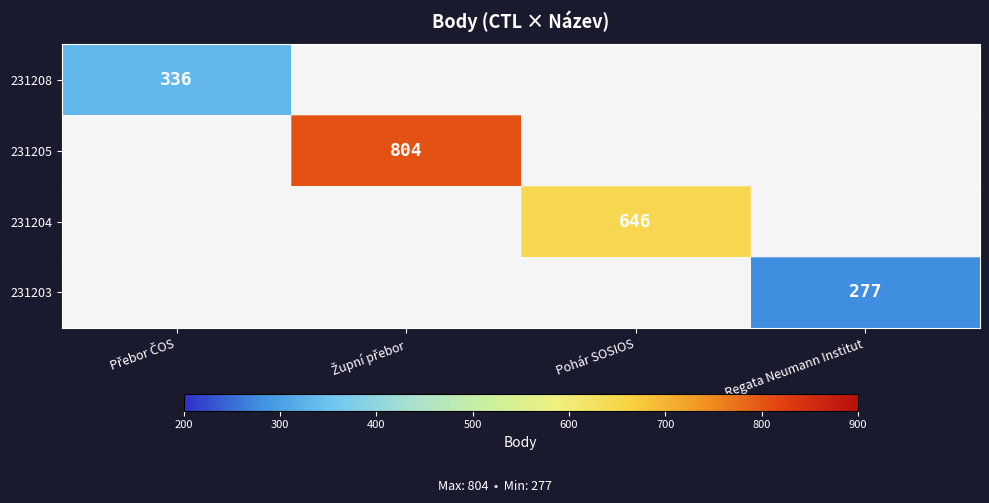

How many data points does each series have?

4